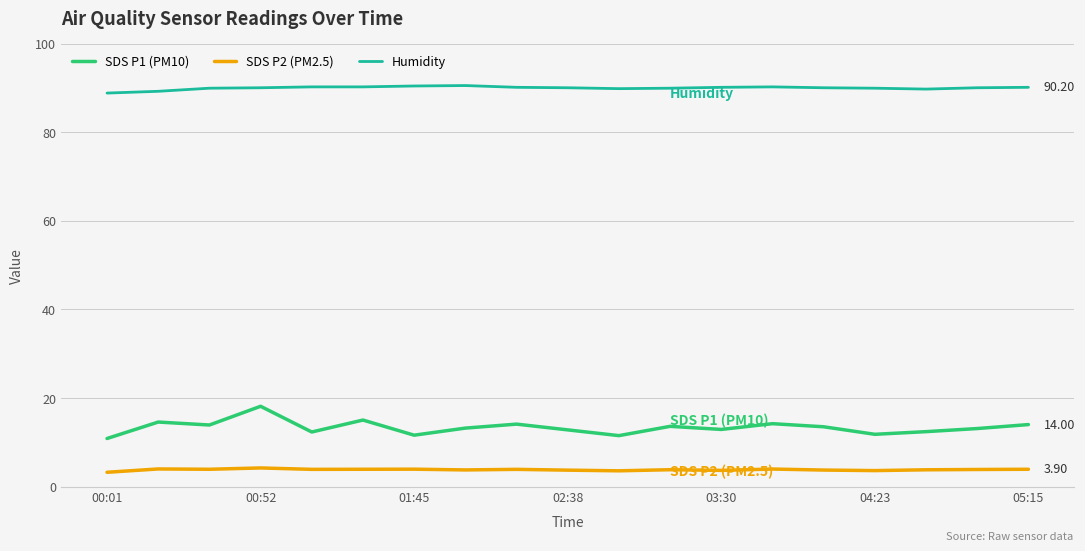

In SDS P1 (PM10), how many points are lower than both neighbors (excluding endpoints)?

6